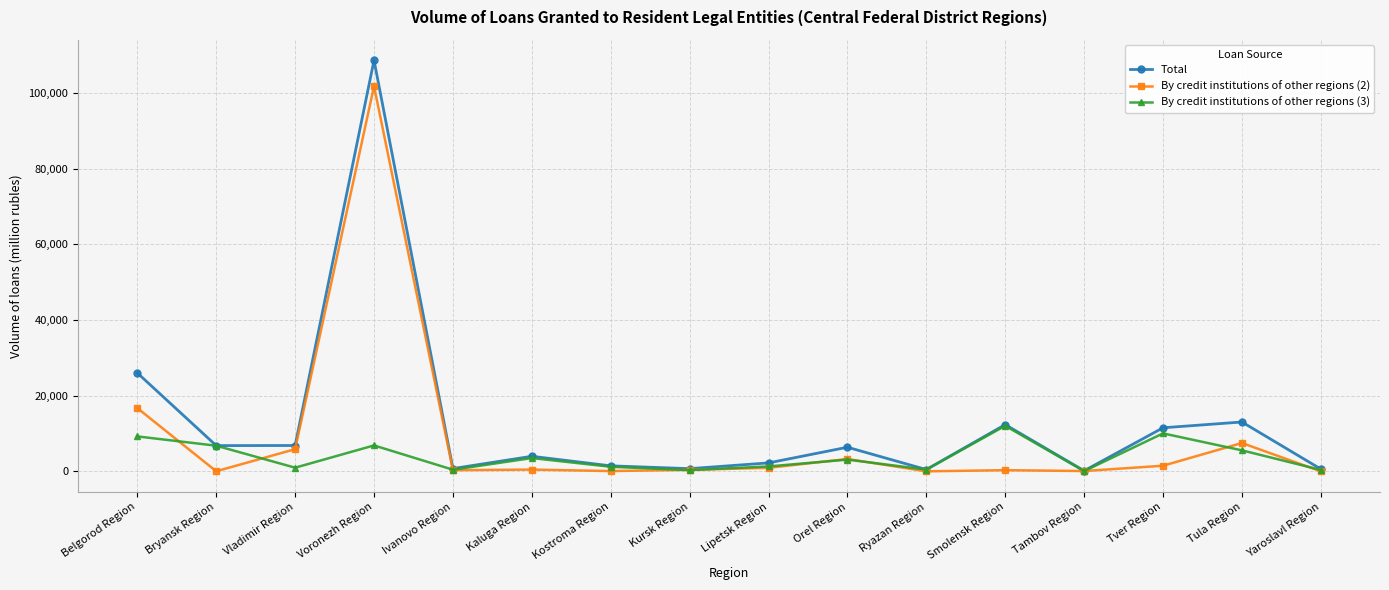

The By credit institutions of other regions (3) series shows 11028 at Bryansk Region. True or false?

False